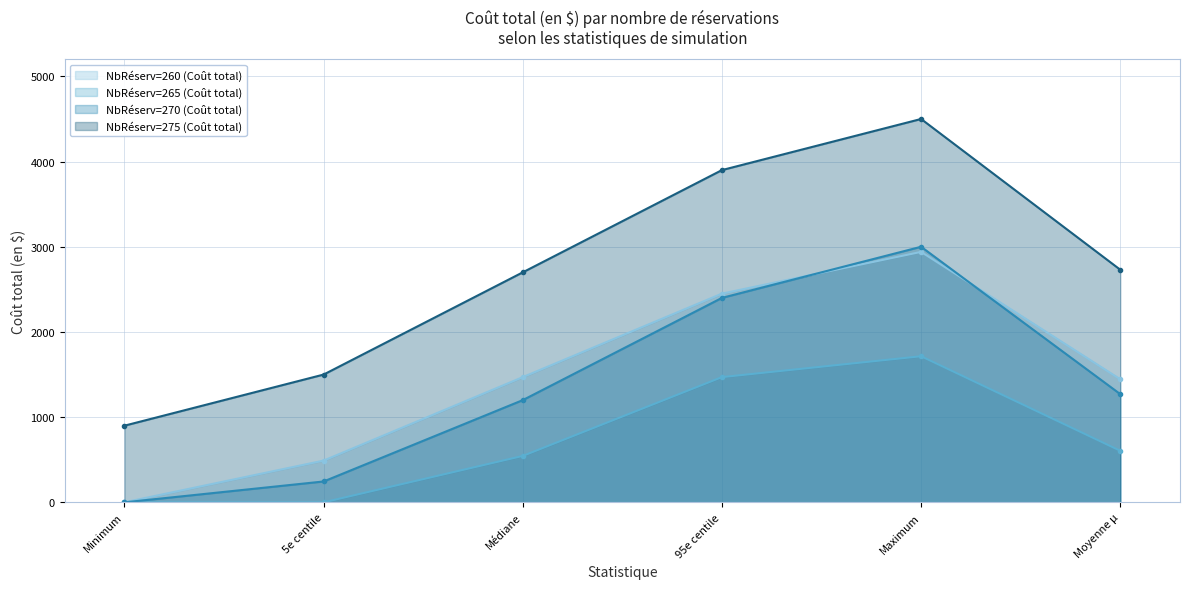

True or false: NbRéserv=265 (Coût total) and NbRéserv=270 (Coût total) cross at least once.

False